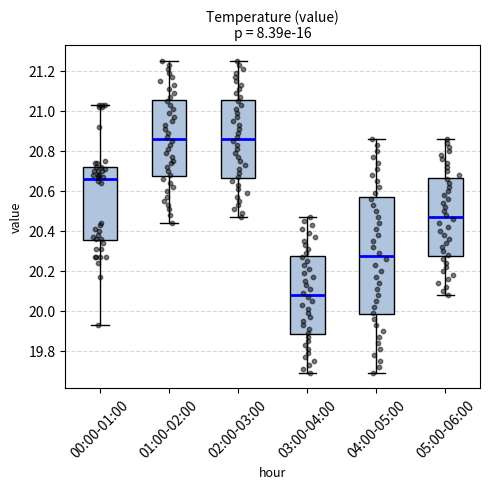

Where is the lower edge of the box for 04:00-05:00 on the y-axis? The values are not printed on the chart, so give them approximately, as read against the axis.

19.98